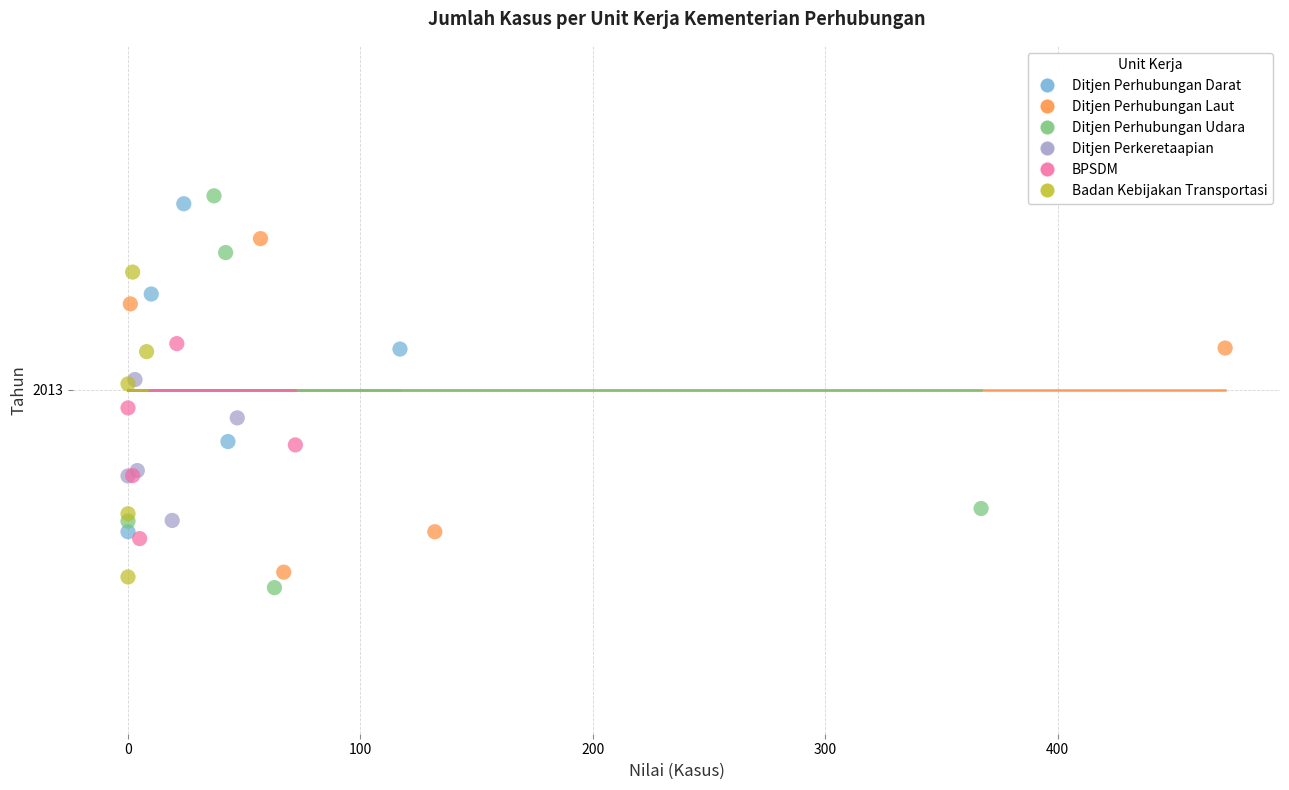

What are all the series names shown in the legend?

Ditjen Perhubungan Darat, Ditjen Perhubungan Laut, Ditjen Perhubungan Udara, Ditjen Perkeretaapian, BPSDM, Badan Kebijakan Transportasi